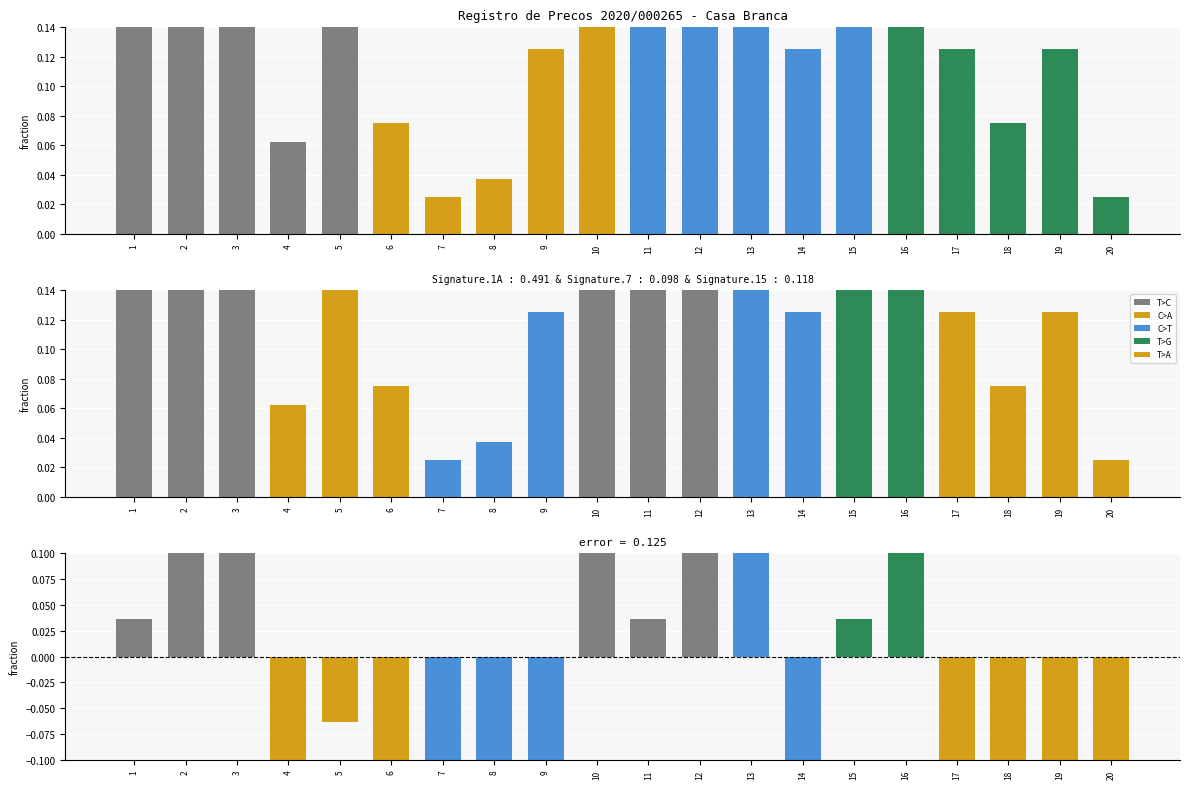

What is the lowest value of the error series?

-0.3